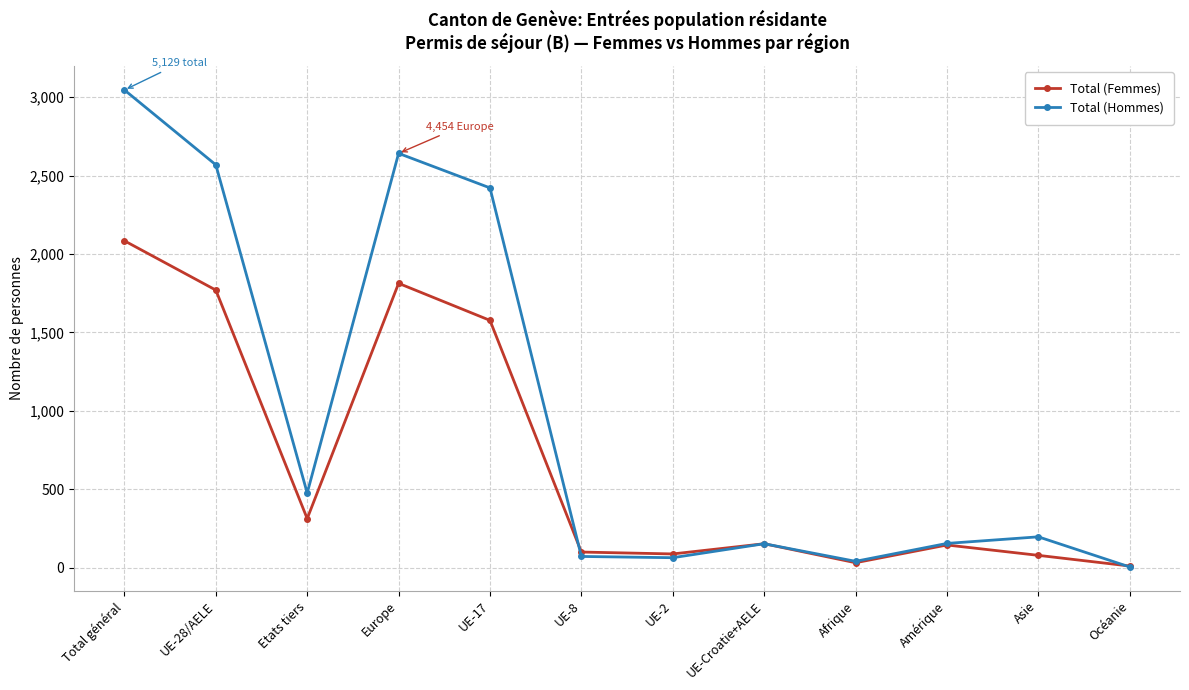

Is this an area chart (filled region under the line)?

No